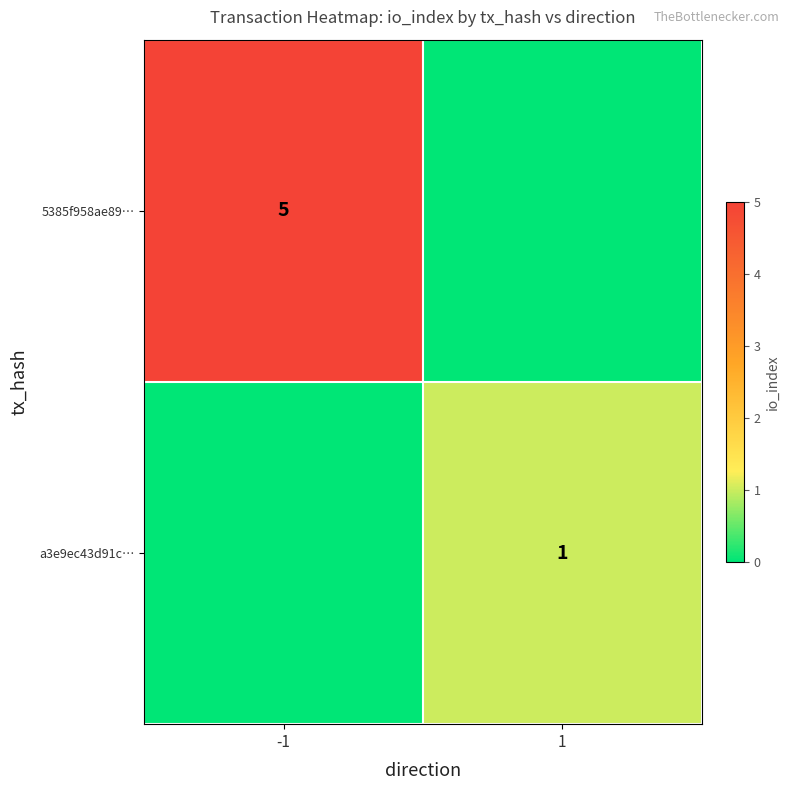

Is it true that a3e9ec43d91c… equals 0 at 1?

False